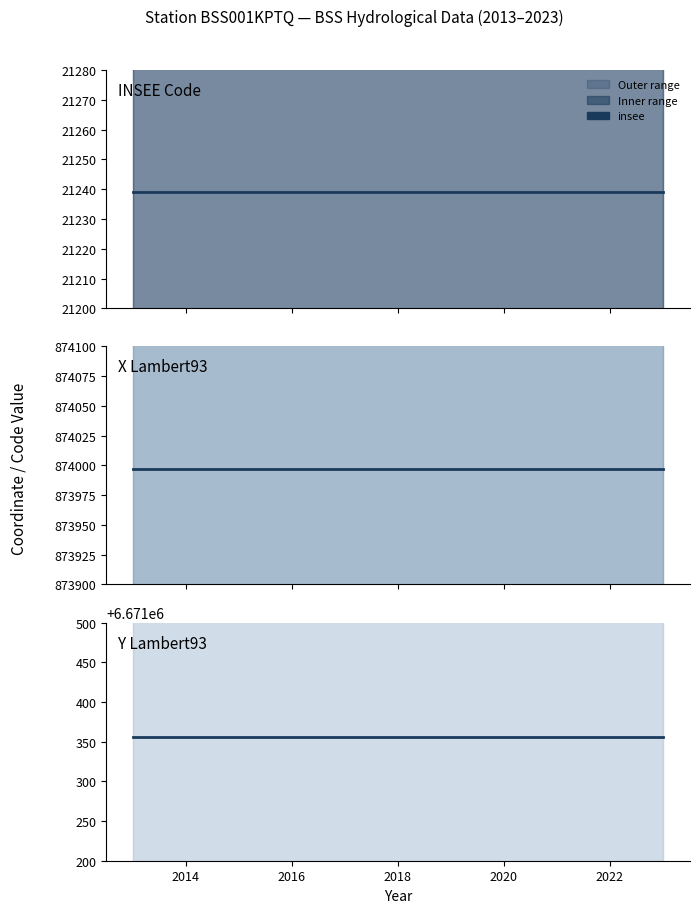

Reading left to right, list all the values displayed in this chart.

insee: 21239	21239	21239	21239	21239	21239	21239	21239	21239	21239	21239
x_lambert93: 873997	873997	873997	873997	873997	873997	873997	873997	873997	873997	873997
y_lambert93: 6671356	6671356	6671356	6671356	6671356	6671356	6671356	6671356	6671356	6671356	6671356